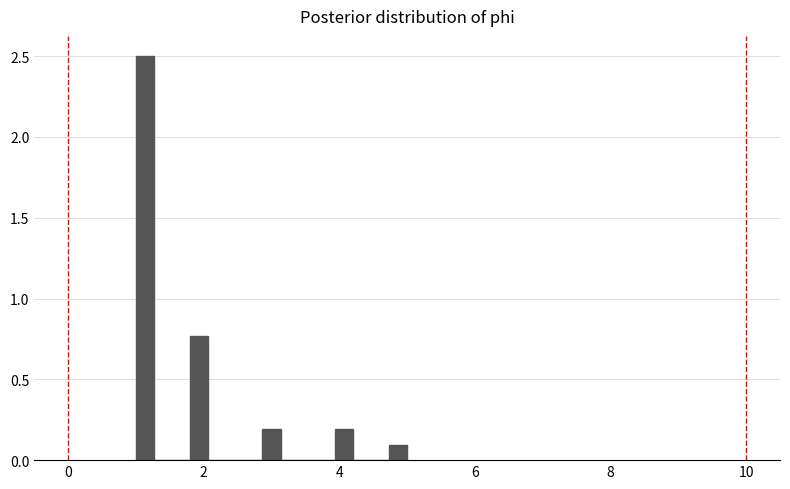

Read against the x-axis, roughly where is the centre of the tallest bar?

1.2